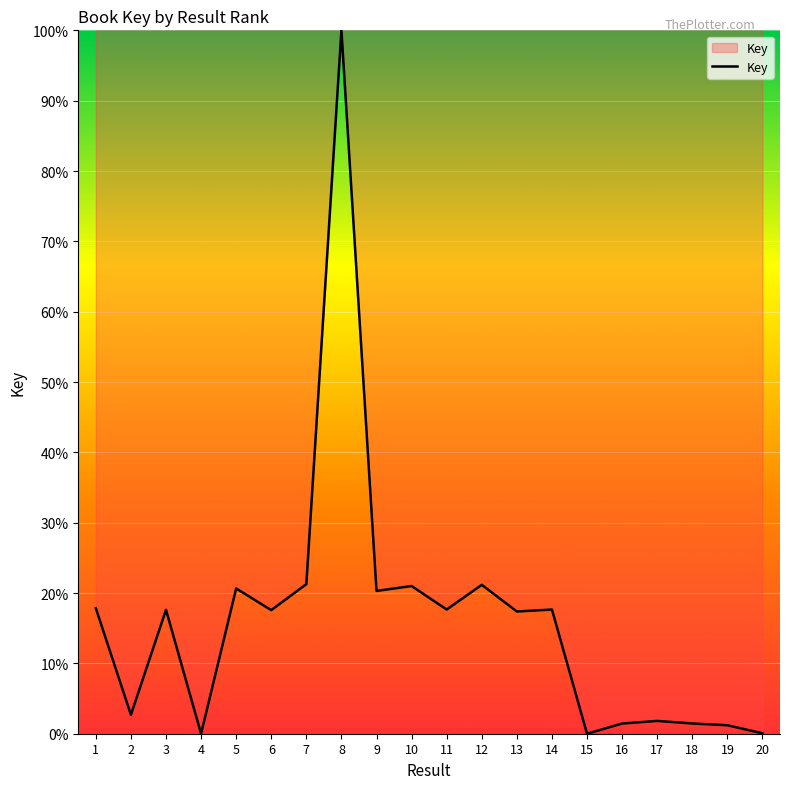

What is the greatest value displayed?

100.0